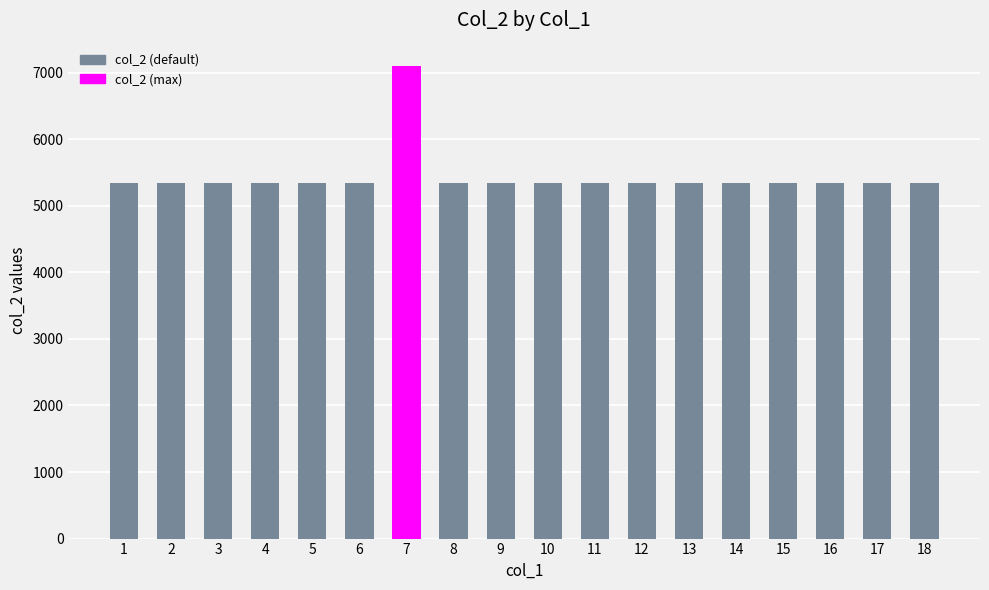

What is the greatest value displayed?

7094.4